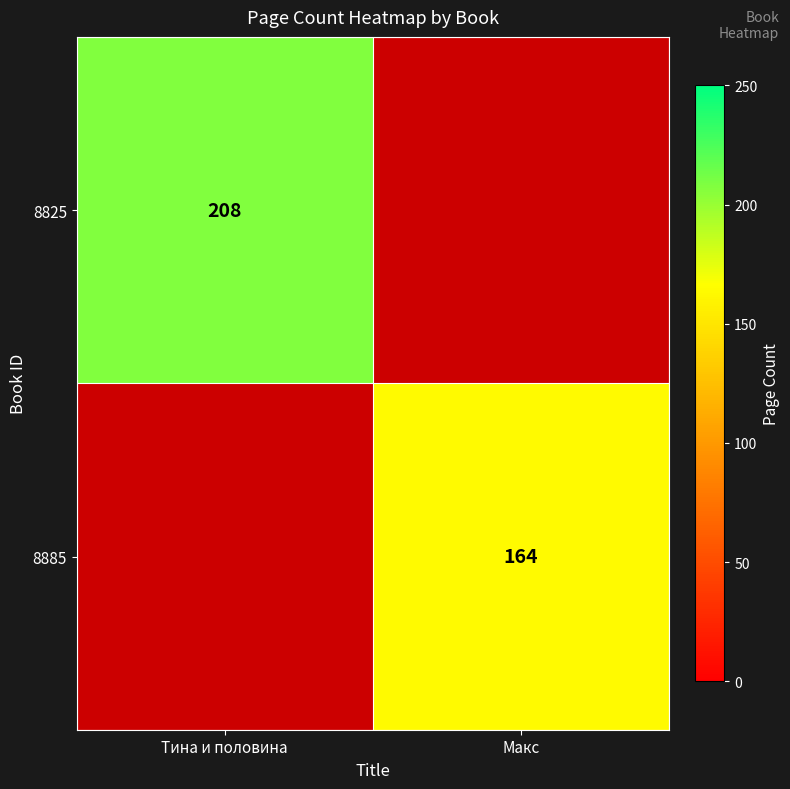

The 8885 series shows 164 at Макс. True or false?

True